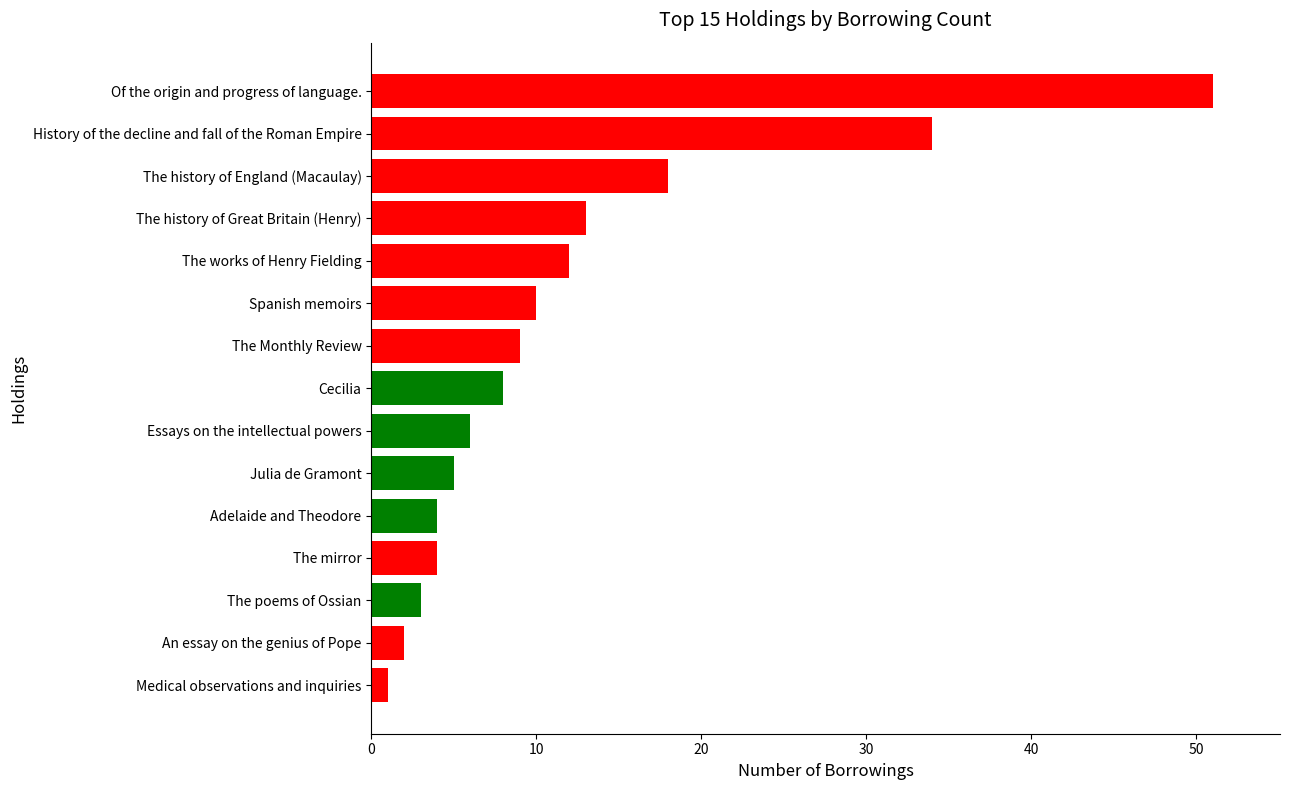

Does the chart contain any negative values?

No